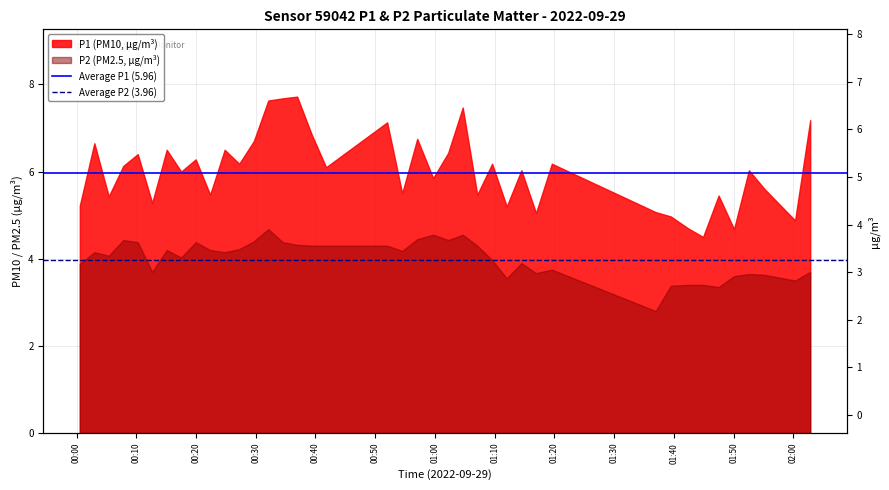

What is the lowest value of the Average P2 (3.96) series?

4.0